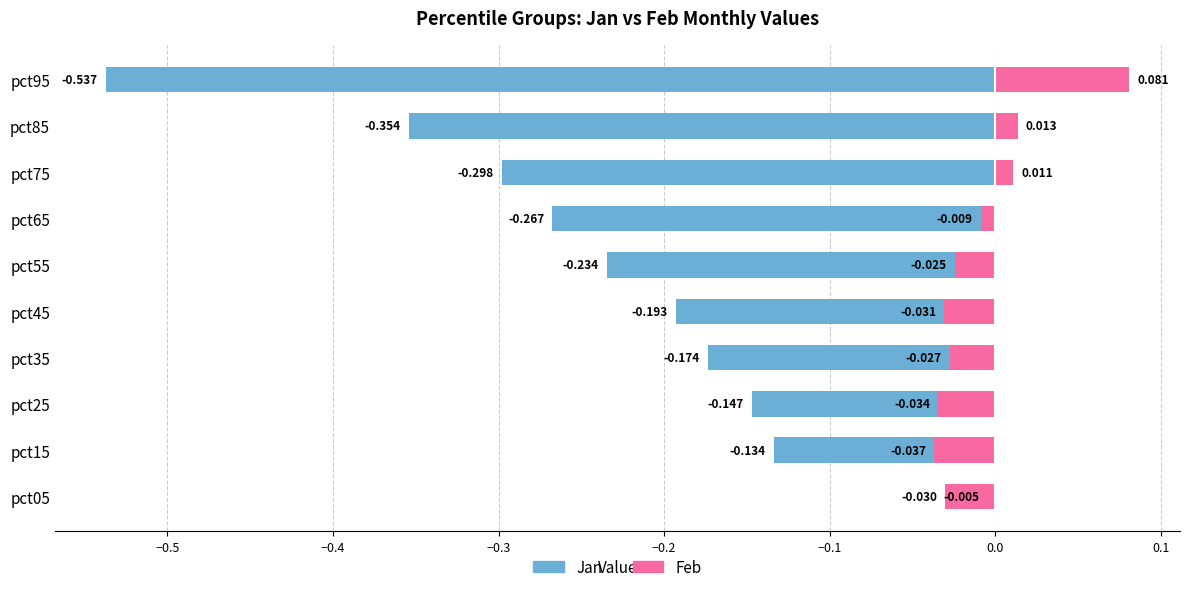

What is the difference between the second highest and minimum values in the Jan series?

0.4